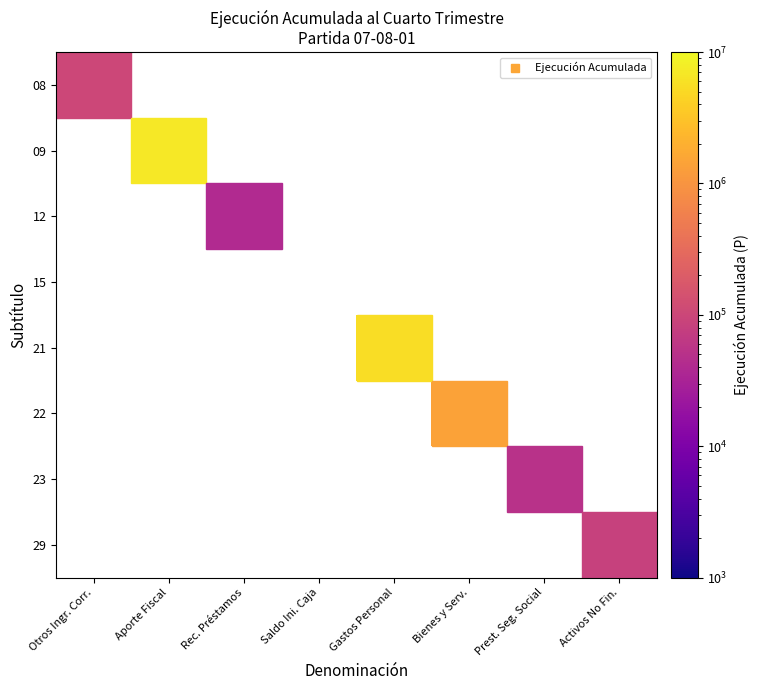

What is the maximum value for 08?

100223.0